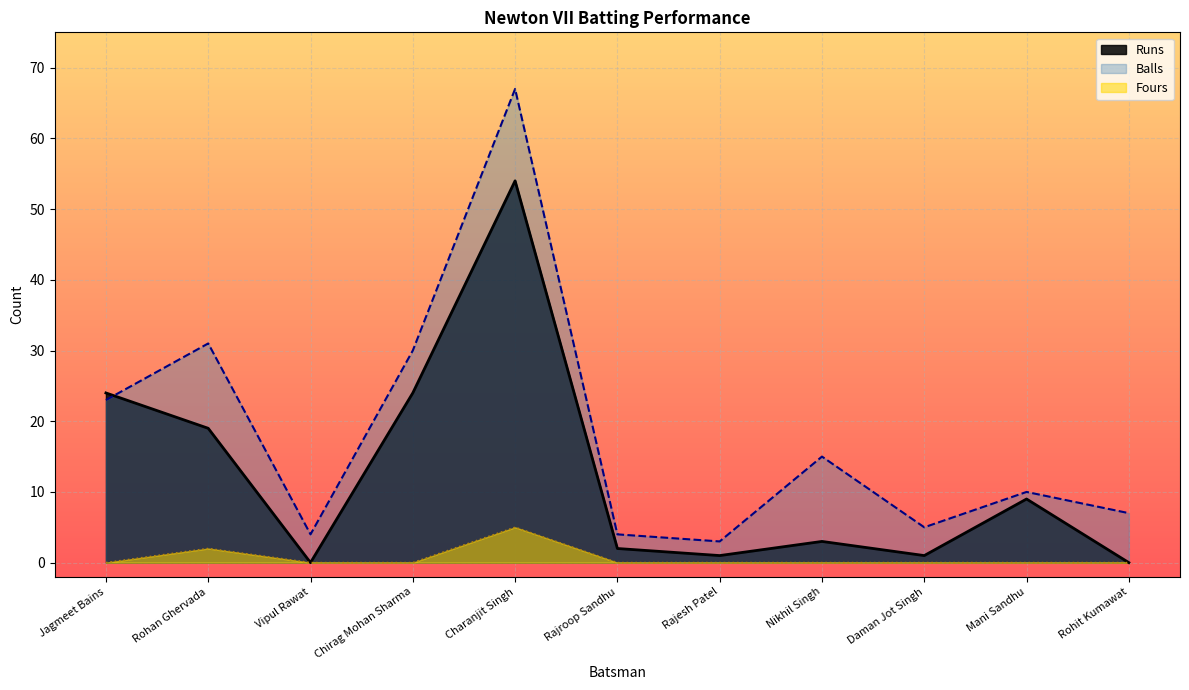

Which series has the widest spread of values?

Balls